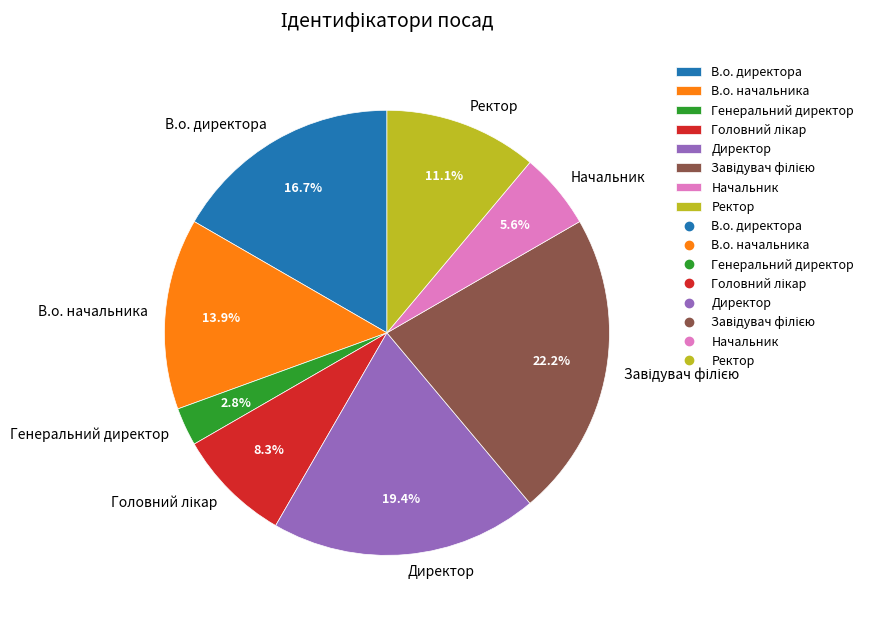

Which slice is the smallest?

Генеральний директор